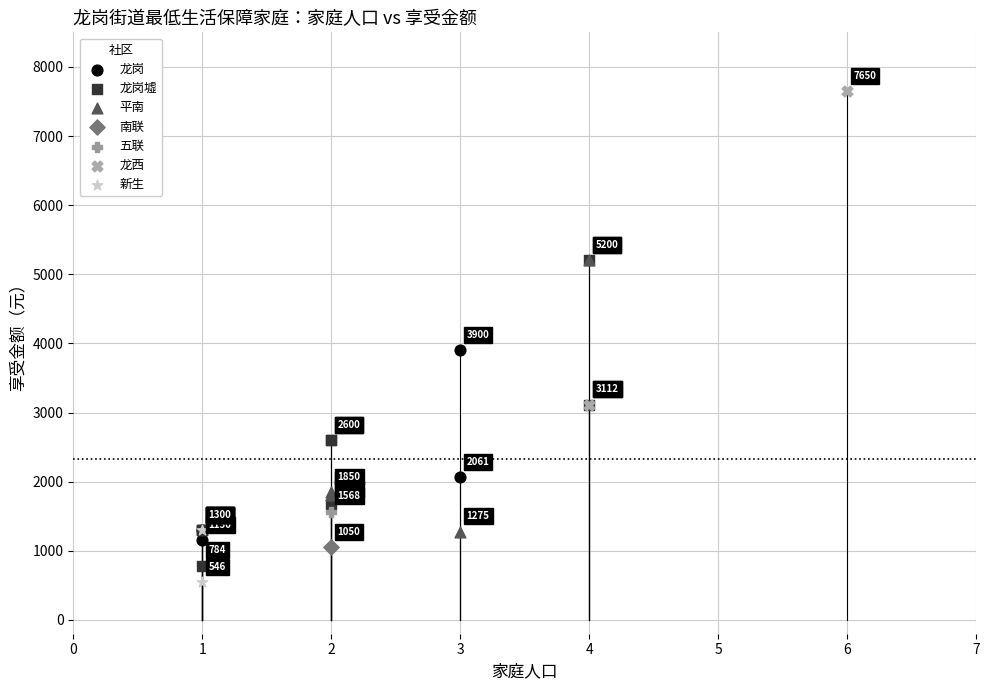

Which series reaches the maximum Y coordinate?

龙西